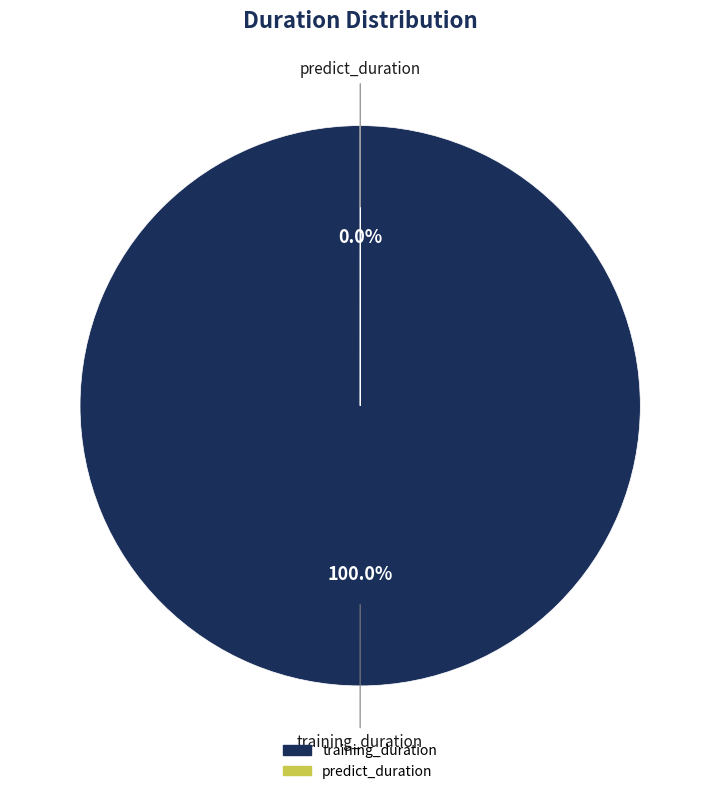

Which category has the smallest portion of the pie?

predict_duration